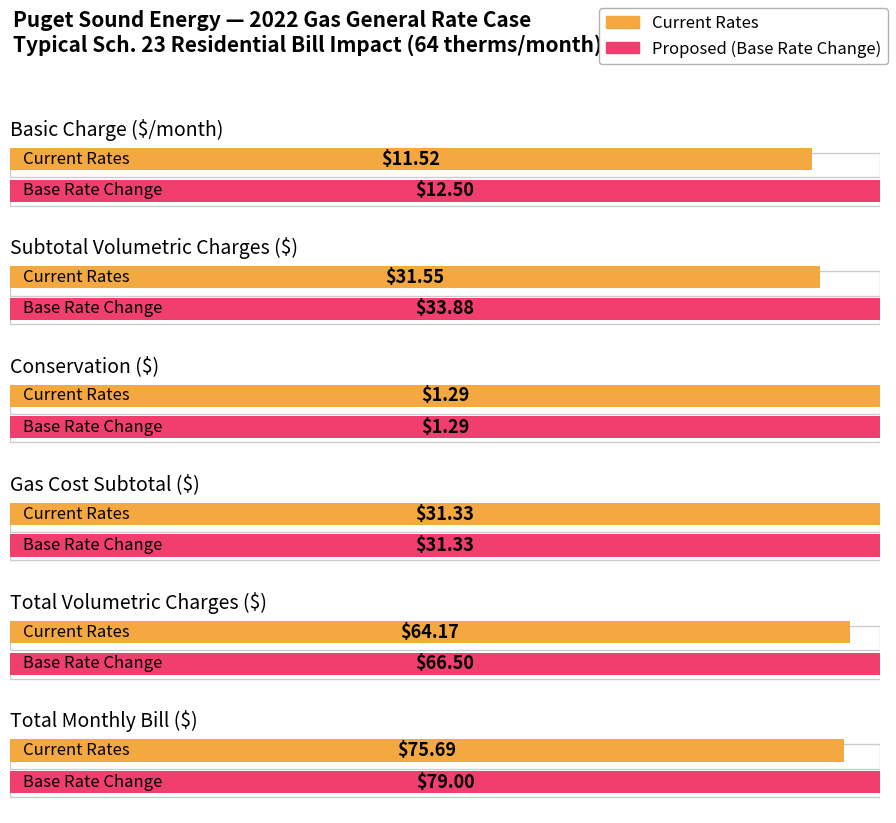

What is the highest value of the Total volumetric charges series?

66.5